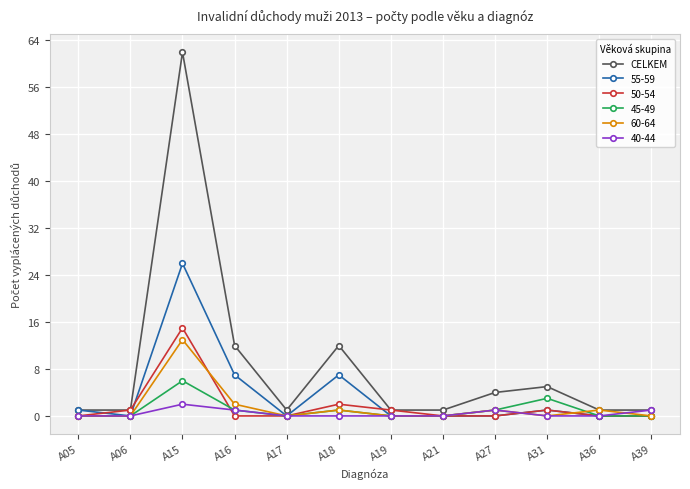

Which series has the largest range (max minus min)?

CELKEM